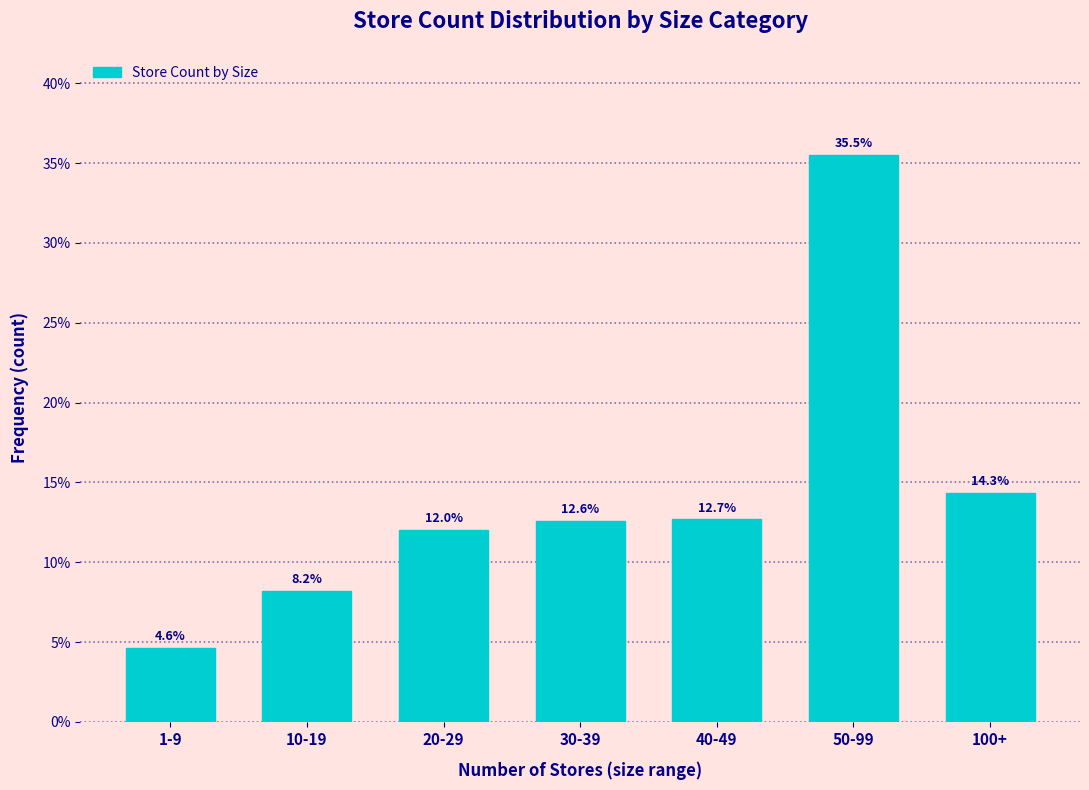

Reading left to right, extract all data points from this chart.

4.6	8.2	12.0	12.6	12.7	35.5	14.3